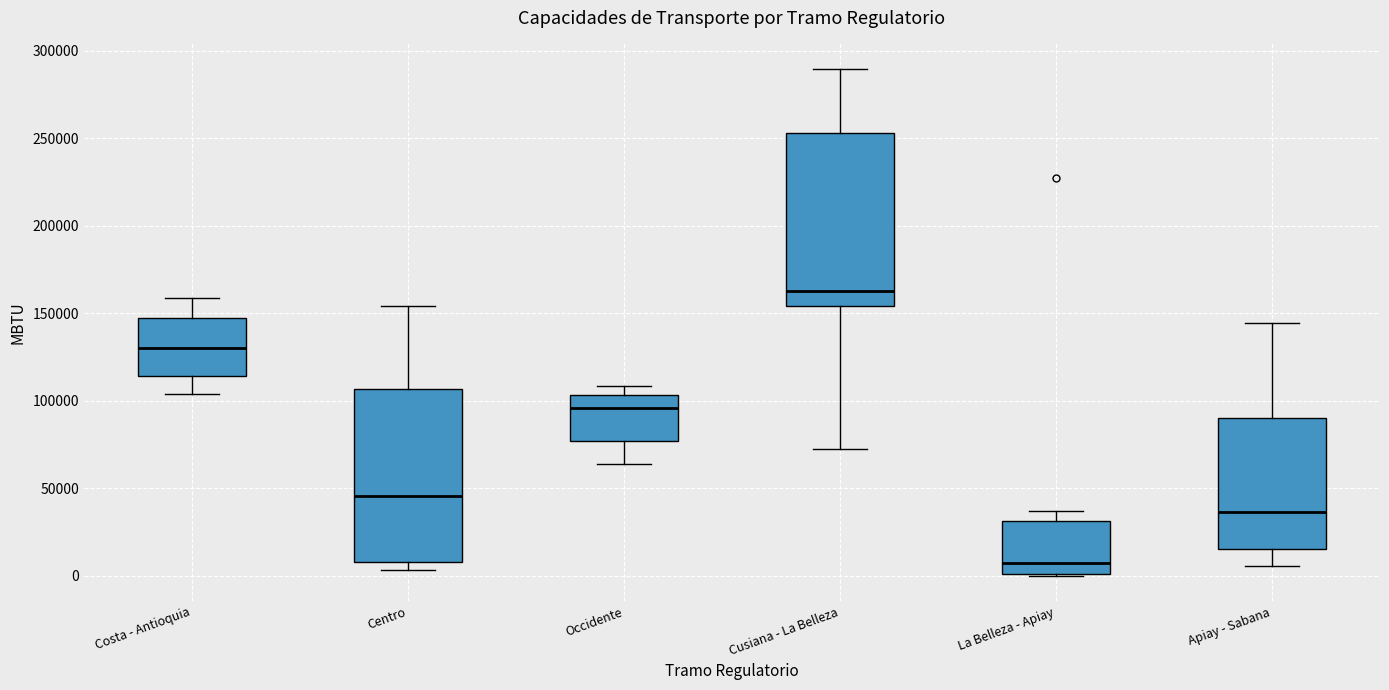

Where does the median line of the box for Centro sit on the y-axis? The values are not printed on the chart, so give them approximately, as read against the axis.

45000